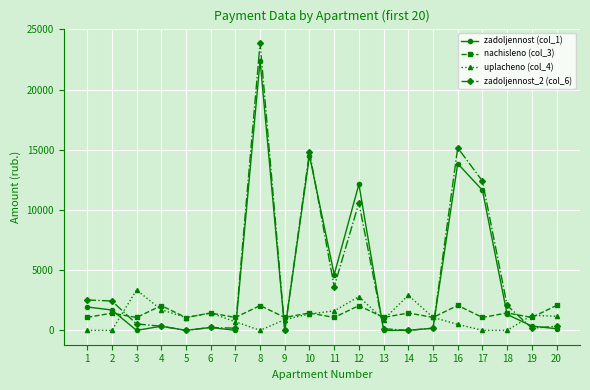

The value of zadoljennost (col_1) at 19 is 356.7. True or false?

True